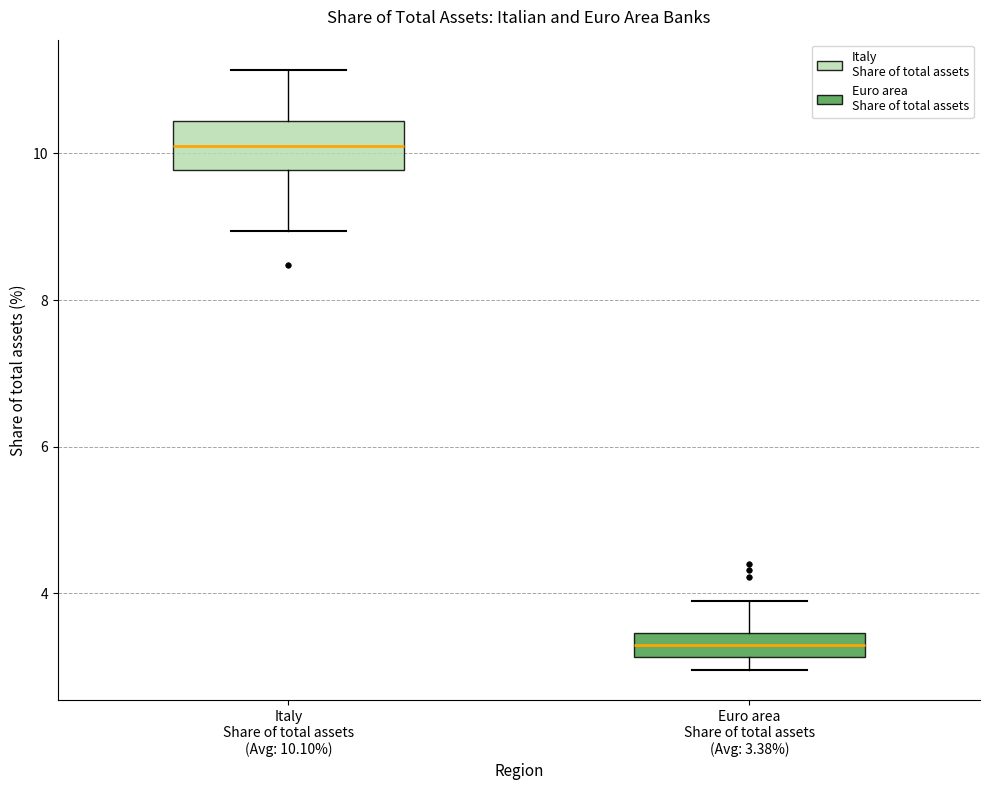

Which box has the highest median line?

Italy Share of total assets (Avg: 10.10%)